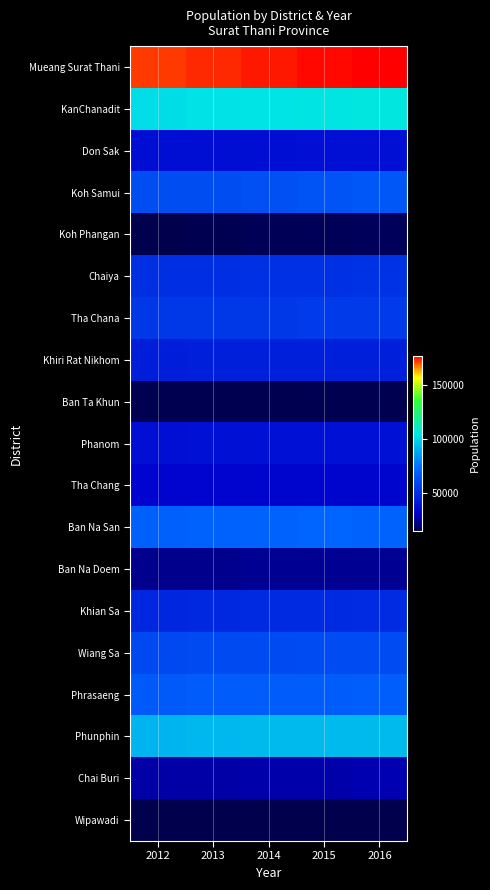

Reading right to left, extract all data points from this chart.

Mueang Surat Thani: 2016=177242	2015=176306	2014=175140	2013=173462	2012=172202
KanChanadit: 2016=105521	2015=104926	2014=103942	2013=103240	2012=102179
Don Sak: 2016=37470	2015=37465	2014=37168	2013=36939	2012=36594
Koh Samui: 2016=65847	2015=64720	2014=63592	2013=62506	2012=62357
Koh Phangan: 2016=17053	2015=16723	2014=16433	2013=15838	2012=15546
Chaiya: 2016=51211	2015=51008	2014=50539	2013=50314	2012=49903
Tha Chana: 2016=54368	2015=54415	2014=54243	2013=53781	2012=53244
Khiri Rat Nikhom: 2016=43915	2015=43878	2014=43745	2013=43609	2012=43208
Ban Ta Khun: 2016=16015	2015=15980	2014=15933	2013=15895	2012=15745
Phanom: 2016=38371	2015=38334	2014=38232	2013=37950	2012=37460
Tha Chang: 2016=33643	2015=33478	2014=33395	2013=33111	2012=32902
Ban Na San: 2016=70695	2015=70891	2014=70712	2013=70506	2012=69993
Ban Na Doem: 2016=24110	2015=24002	2014=23900	2013=23795	2012=23556
Khian Sa: 2016=48594	2015=48399	2014=48080	2013=47779	2012=47197
Wiang Sa: 2016=61443	2015=61335	2014=61206	2013=60874	2012=60608
Phrasaeng: 2016=68885	2015=68687	2014=68349	2013=67817	2012=67196
Phunphin: 2016=93402	2015=93393	2014=93006	2013=92496	2012=92000
Chai Buri: 2016=27697	2015=27480	2014=27390	2013=26775	2012=26409
Wipawadi: 2016=15431	2015=15352	2014=15225	2013=15125	2012=14989